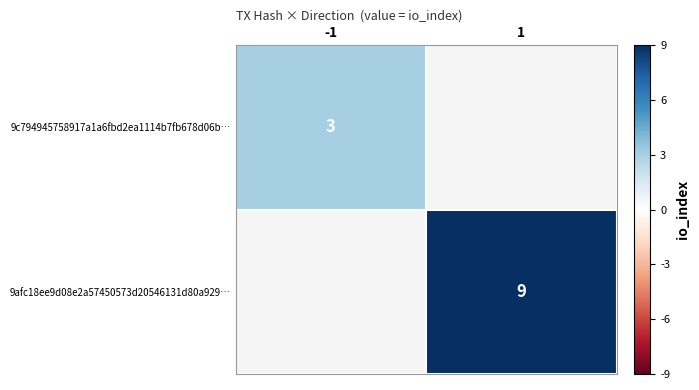

The value of 9afc18ee9d08e2a57450573d20546131d80a929… at 1 is 9. True or false?

True